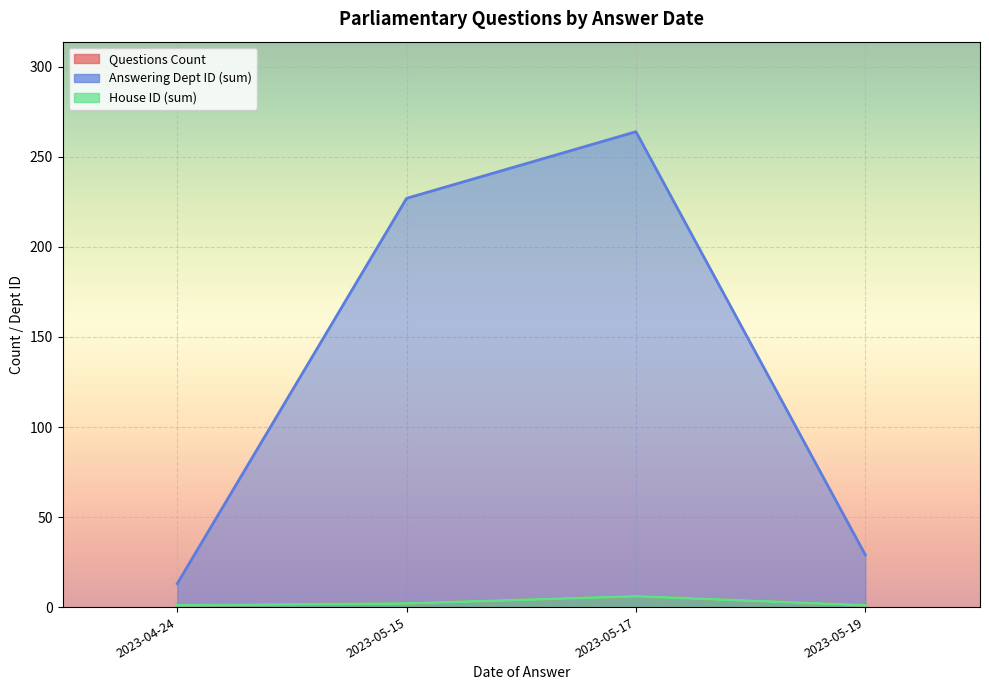

What is the sum of all Answering Dept ID values?

533